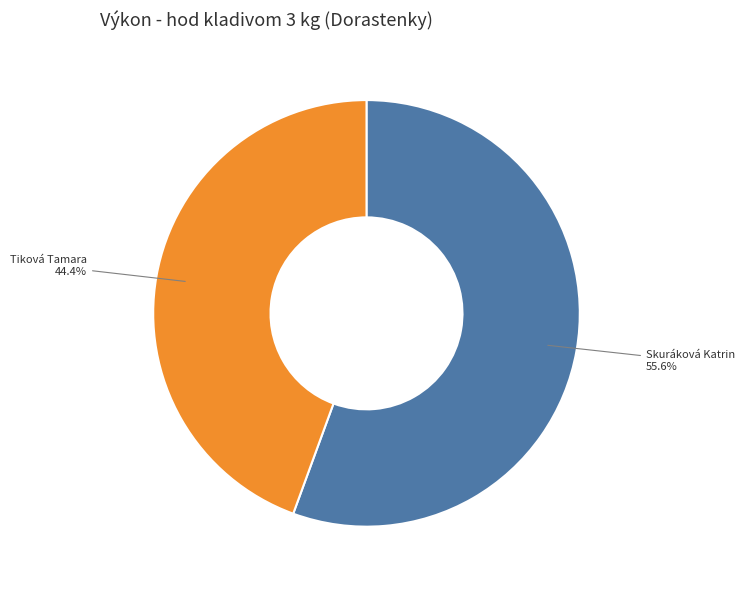

Rank the categories by value from lowest to highest.

Tiková Tamara, Skuráková Katrin